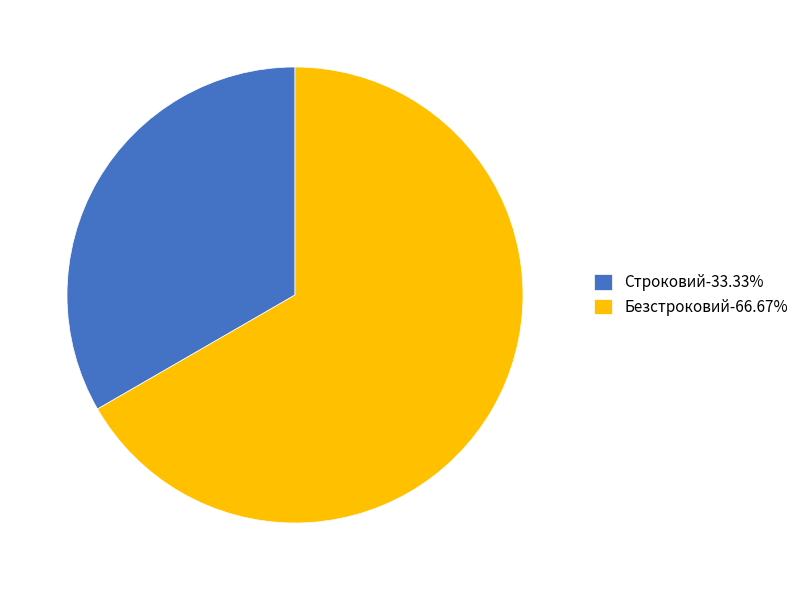

Rank the categories by value from highest to lowest.

Безстроковий, Строковий